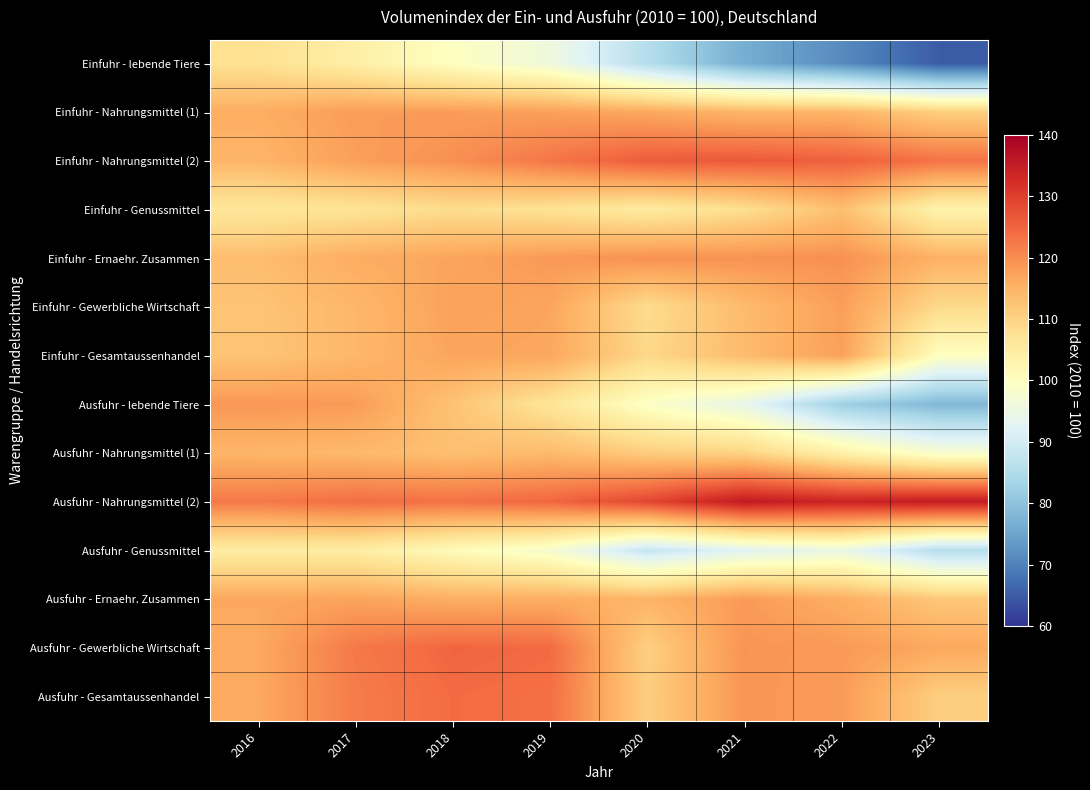

Reading left to right, transcribe all the data shown in this chart.

Einfuhr - lebende Tiere: 2016=107.5	2017=104.0	2018=99.7	2019=95.9	2020=85.6	2021=76.3	2022=71.3	2023=64.9
Einfuhr - Nahrungsmittel (1): 2016=115.8	2017=118.1	2018=118.1	2019=117.6	2020=116.5	2021=114.7	2022=114.6	2023=110.7
Einfuhr - Nahrungsmittel (2): 2016=114.7	2017=117.7	2018=119.6	2019=122.8	2020=126.1	2021=126.4	2022=125.5	2023=123.2
Einfuhr - Genussmittel: 2016=106.1	2017=106.9	2018=108.4	2019=107.2	2020=105.2	2021=108.0	2022=113.1	2023=103.0
Einfuhr - Ernaehr. Zusammen: 2016=113.5	2017=115.9	2018=117.0	2019=118.5	2020=119.5	2021=119.4	2022=119.5	2023=115.2
Einfuhr - Gewerbliche Wirtschaft: 2016=112.4	2017=114.4	2018=117.5	2019=116.9	2020=108.5	2021=113.7	2022=117.8	2023=108.9
Einfuhr - Gesamtaussenhandel: 2016=112.3	2017=114.3	2018=117.0	2019=116.7	2020=109.2	2021=113.8	2022=117.6	2023=99.8
Ausfuhr - lebende Tiere: 2016=118.8	2017=118.2	2018=112.5	2019=106.6	2020=99.1	2021=94.0	2022=82.3	2023=78.1
Ausfuhr - Nahrungsmittel (1): 2016=114.6	2017=114.0	2018=113.1	2019=113.9	2020=111.1	2021=109.9	2022=103.7	2023=97.8
Ausfuhr - Nahrungsmittel (2): 2016=122.3	2017=123.8	2018=123.3	2019=124.7	2020=128.9	2021=135.5	2022=133.9	2023=135.3
Ausfuhr - Genussmittel: 2016=104.7	2017=104.6	2018=100.9	2019=97.6	2020=88.1	2021=92.5	2022=94.8	2023=85.7
Ausfuhr - Ernaehr. Zusammen: 2016=116.6	2017=117.1	2018=115.6	2019=115.7	2020=114.9	2021=118.3	2022=115.7	2023=111.9
Ausfuhr - Gewerbliche Wirtschaft: 2016=116.4	2017=122.4	2018=124.8	2019=124.2	2020=110.6	2021=119.1	2022=118.4	2023=116.5
Ausfuhr - Gesamtaussenhandel: 2016=116.5	2017=122.0	2018=124.1	2019=123.6	2020=110.8	2021=119.0	2022=118.2	2023=110.7